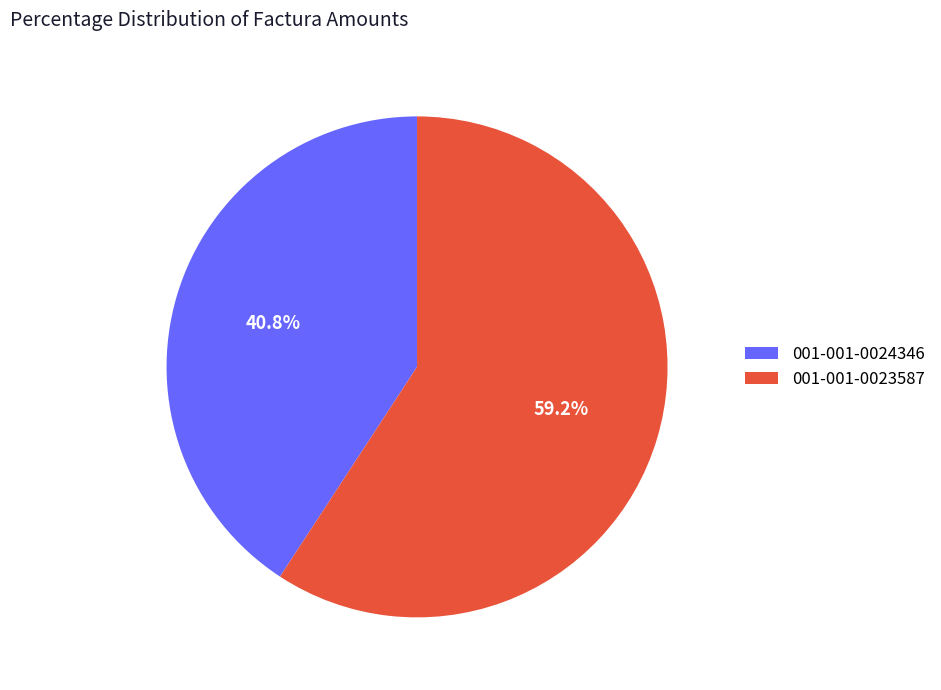

True or false: 001-001-0024346 accounts for 41% of the total.

True